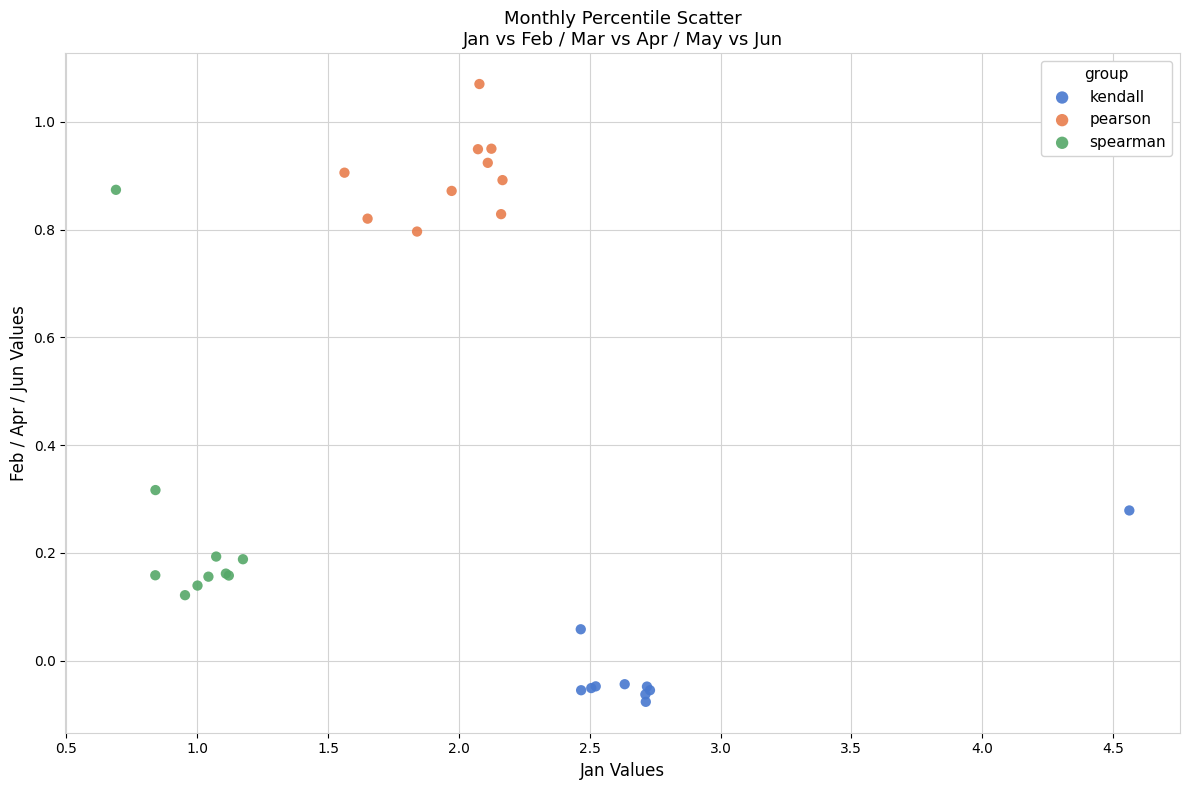

Which series reaches the minimum Y coordinate?

kendall